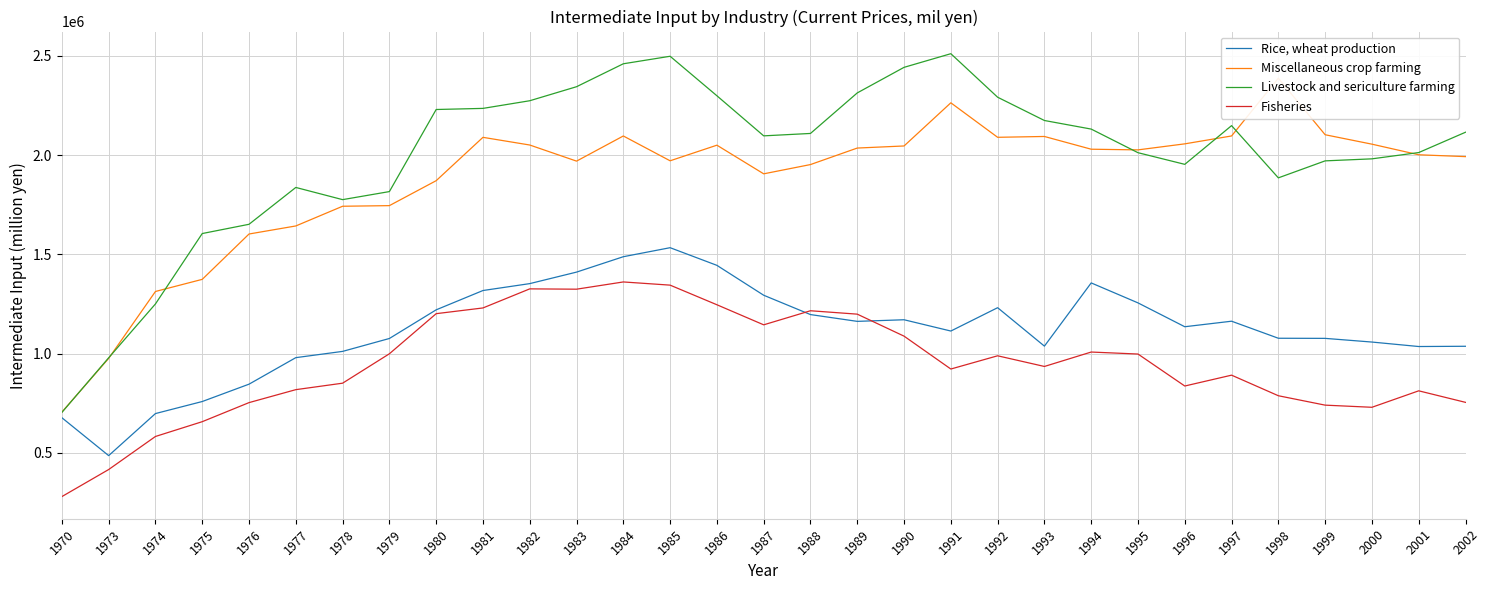

At which category is the sum across all series the highest?

1984